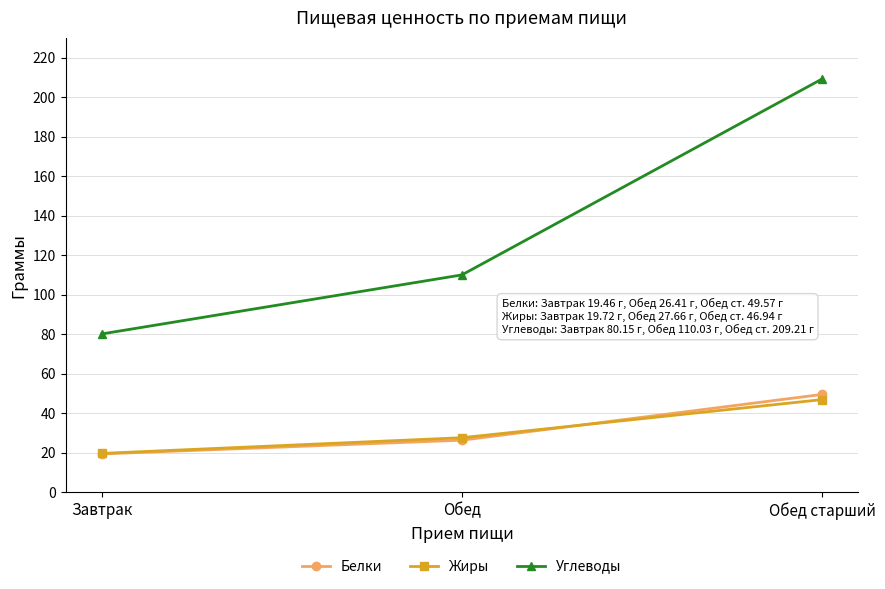

What is the difference between the highest and lowest values at Обед?

83.6